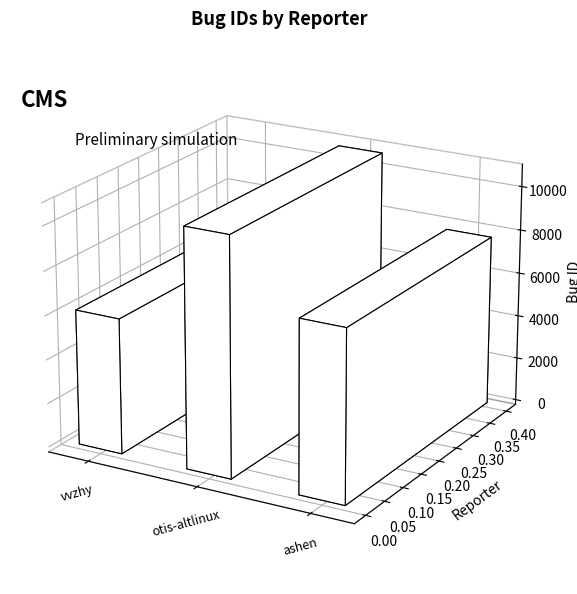

Reading right to left, extract all data points from this chart.

ashen=7785	otis-altlinux=10802	vvzhy=6143